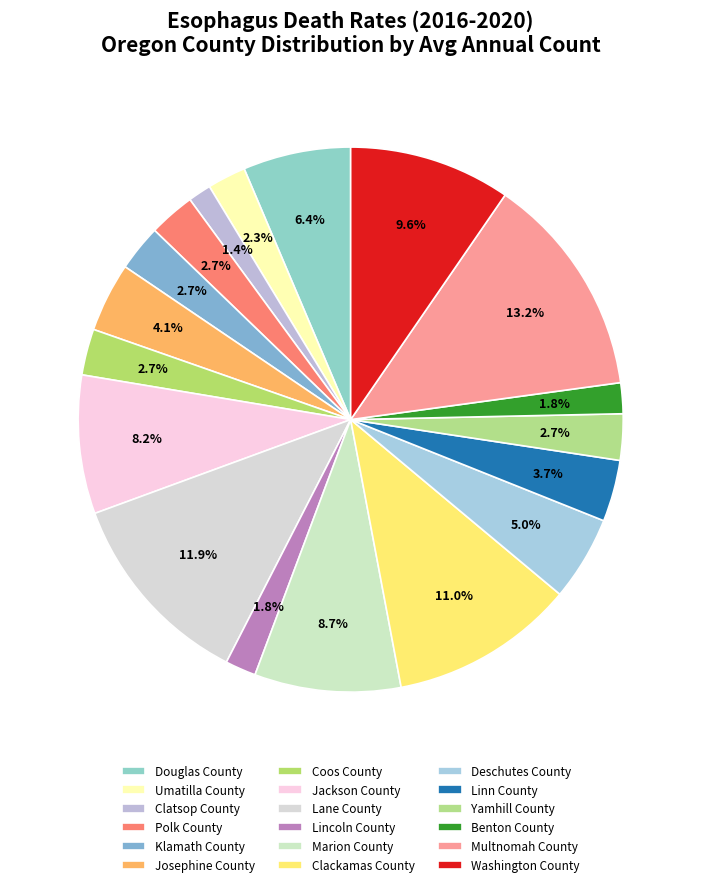

The Deschutes County slice represents 5% of the pie. True or false?

True